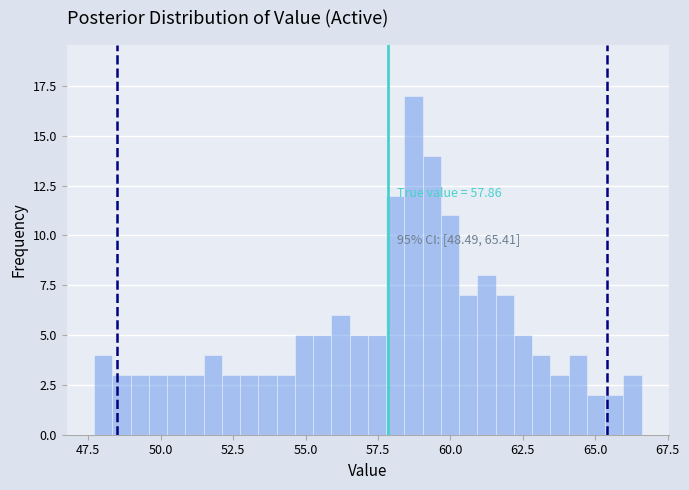

Around what value on the x-axis is the tallest bar? Give the approximate position of its centre, as read against the axis.

58.5